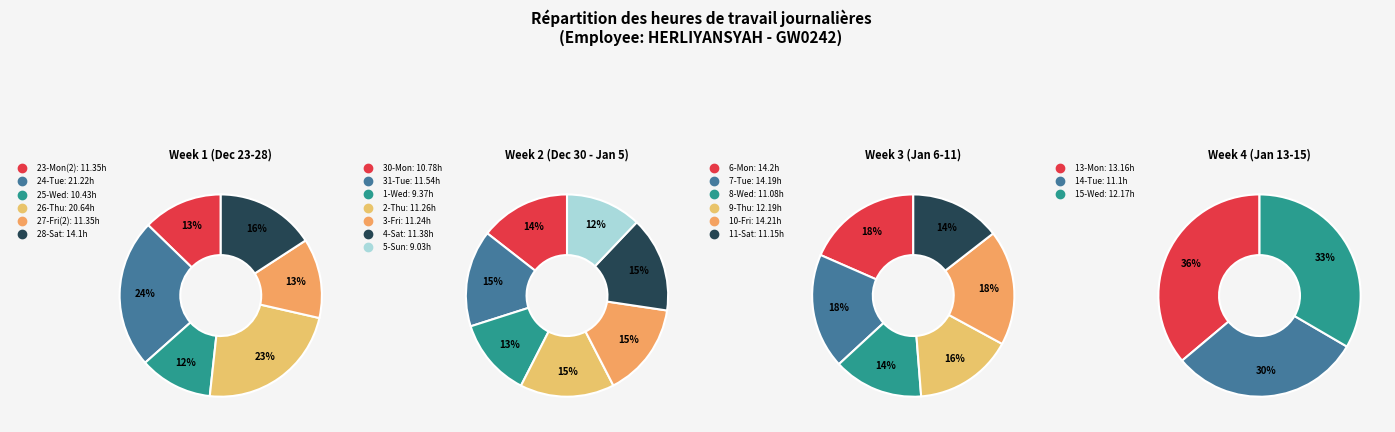

How much of the chart is everything except 26-Thu?

92.6%